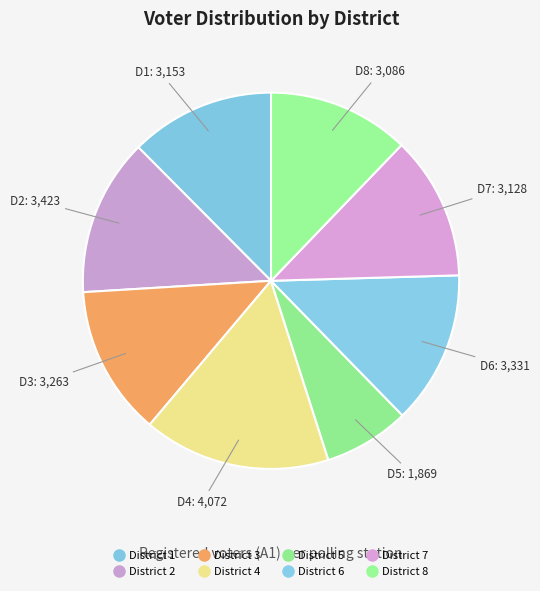

Count the number of slices in the pie.

8